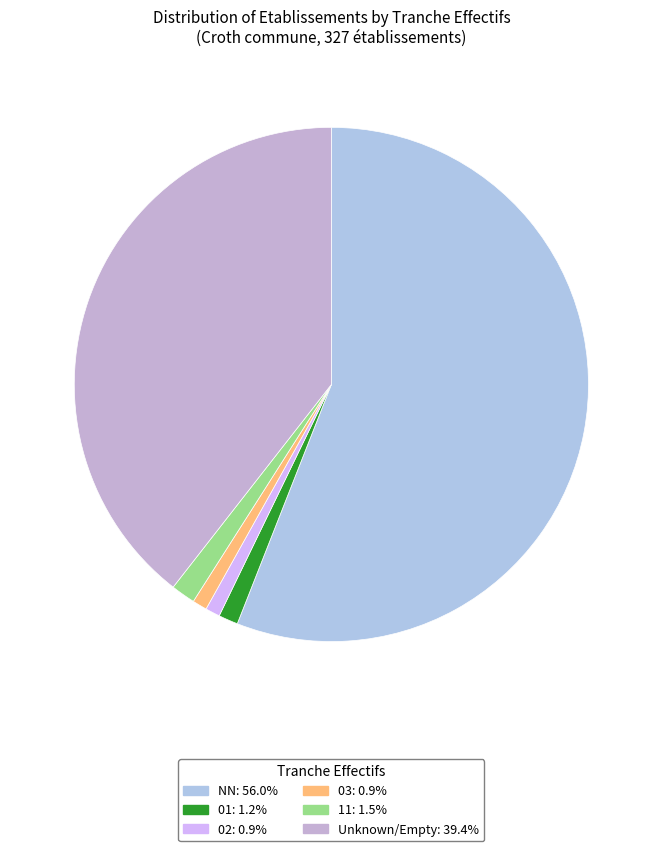

How many slices are in this pie chart?

6